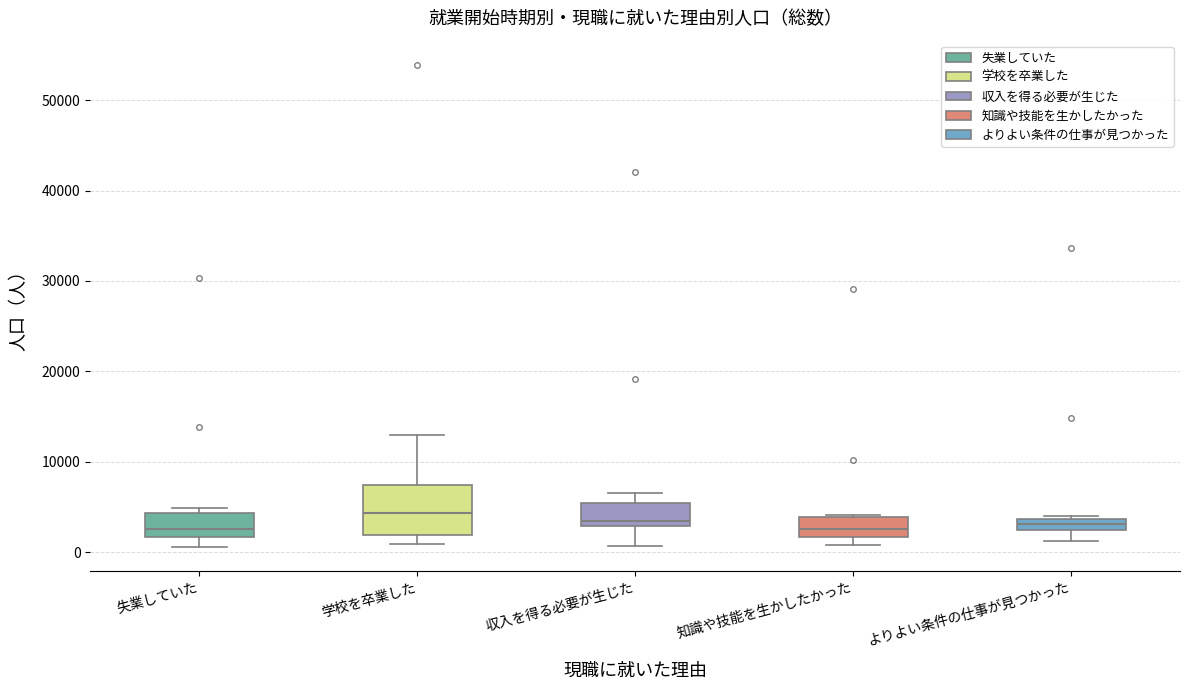

Where does the lower whisker of the box for 失業していた end on the y-axis? The values are not printed on the chart, so give them approximately, as read against the axis.

1000